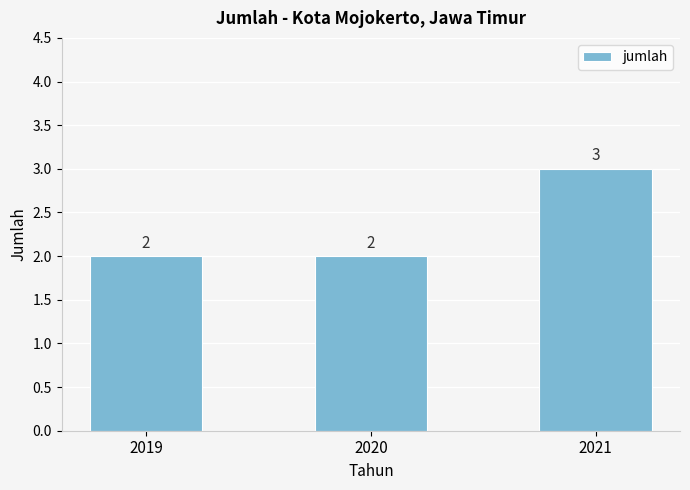

Does the chart contain stacked bars?

No